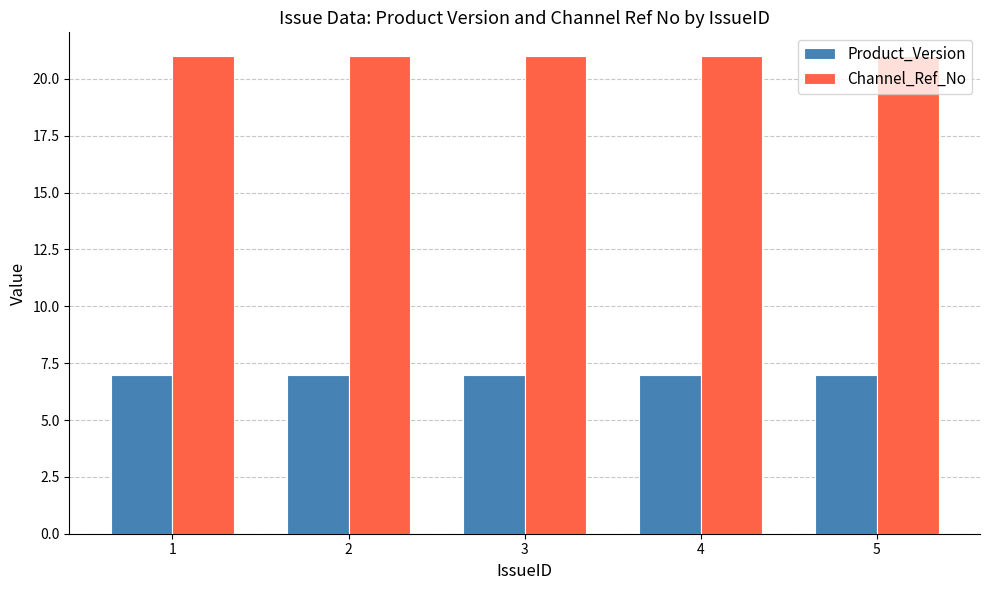

Reading left to right, extract all data points from this chart.

Product_Version: 7	7	7	7	7
Channel_Ref_No: 21	21	21	21	21